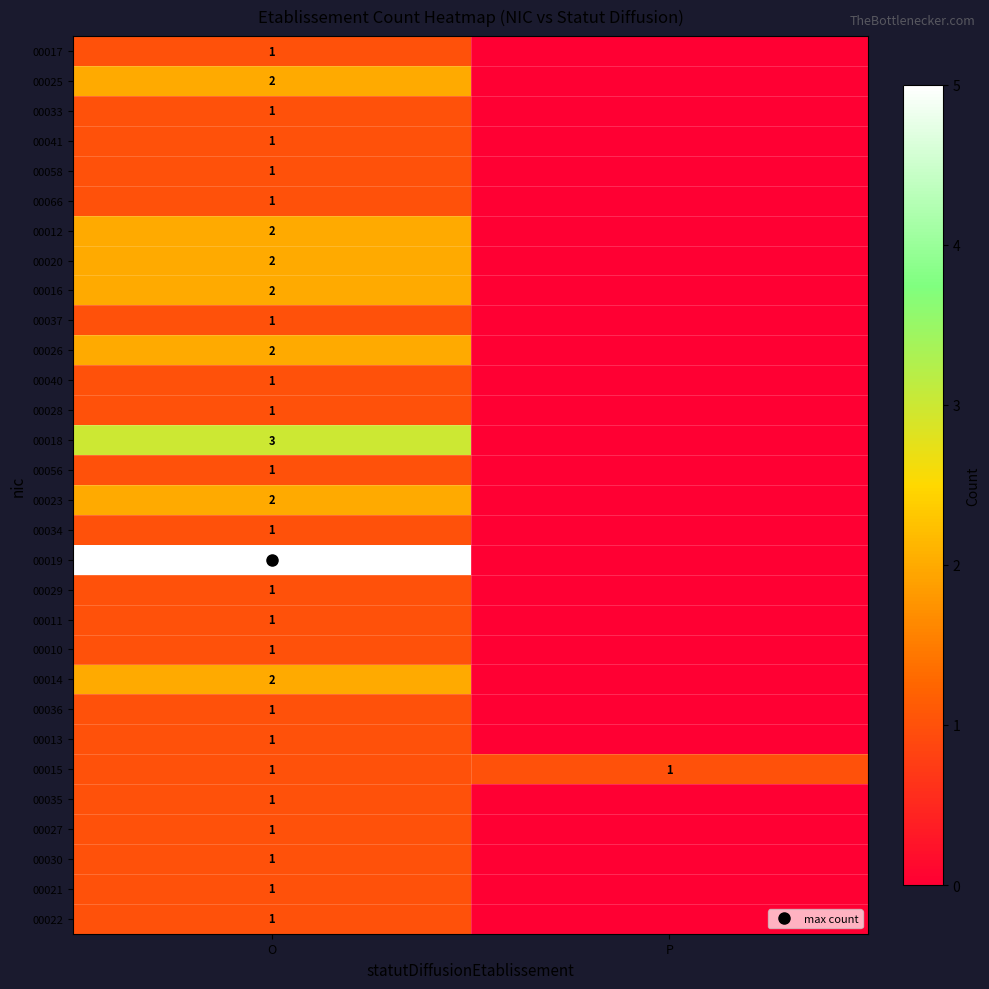

At which category is the sum across all series the highest?

O